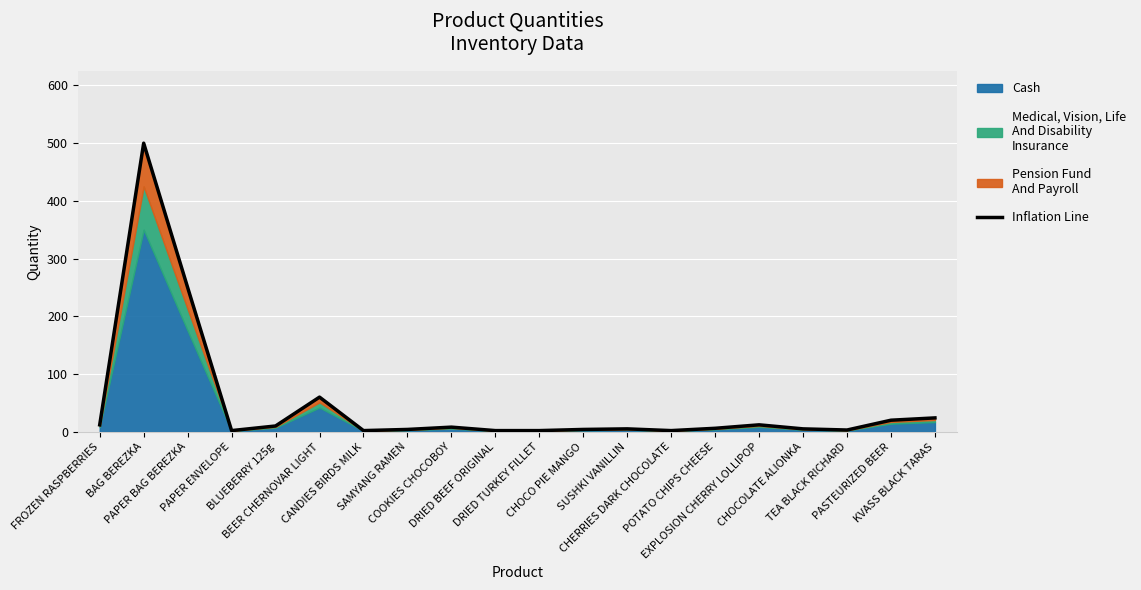

Reading left to right, what are all the values shown in this chart?

12	500	250	2	10	60	2	4	8	2	2	4	5	2	6	12	5	3	20	24